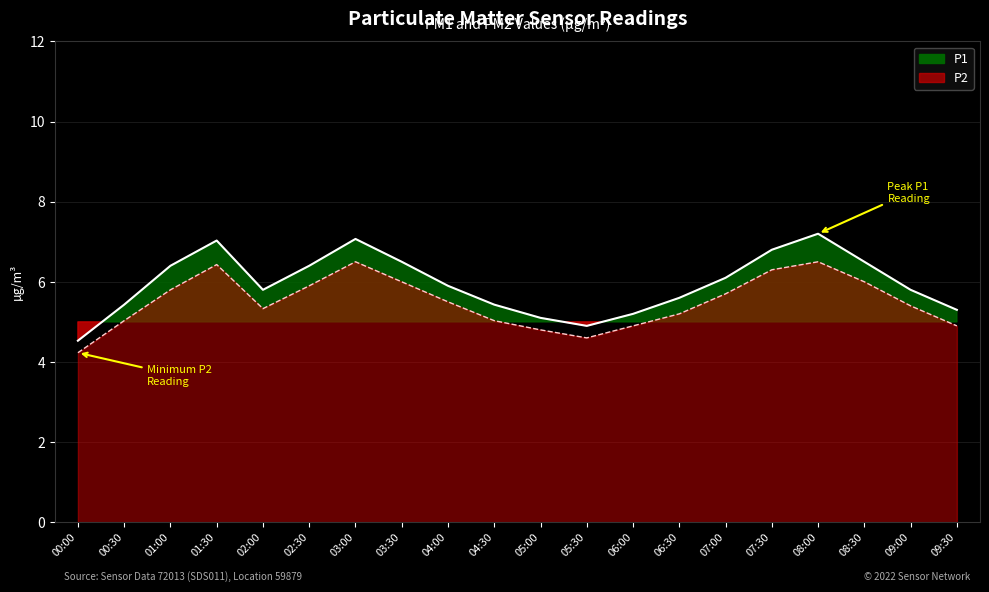

List the labels in order of P2 value, smallest first.

00:00, 05:30, 05:00, 06:00, 09:30, 00:30, 04:30, 06:30, 02:00, 09:00, 04:00, 07:00, 01:00, 02:30, 03:30, 08:30, 07:30, 01:30, 03:00, 08:00